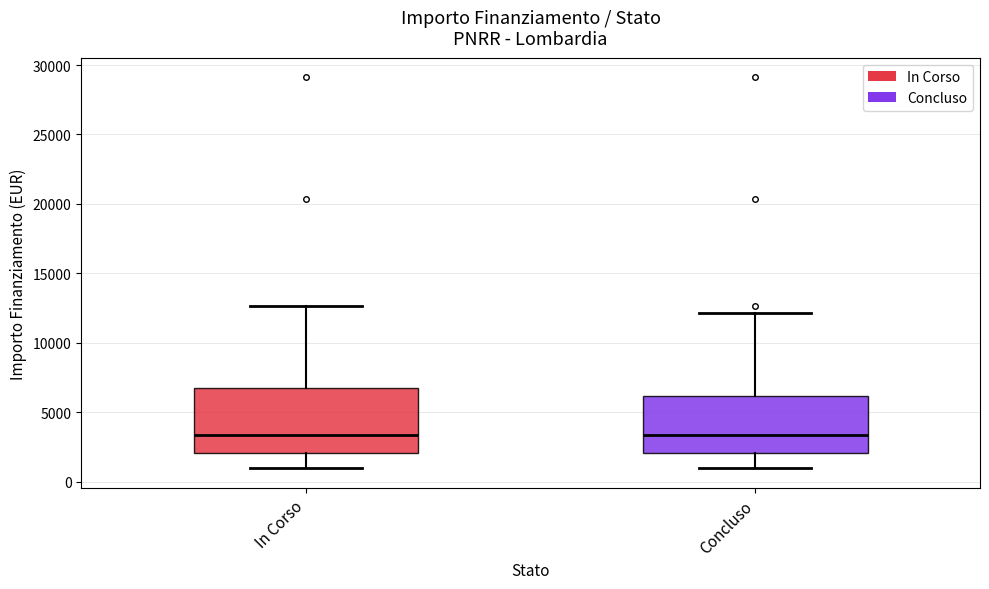

Reading left to right, read every box against the y-axis: the position of its median line, the range the box covers, and the ends of its whiskers. The values are not printed on the chart, so give them approximately, as read against the axis.

In Corso: median 3500, box 2000 to 7000, whiskers 1000 to 12500
Concluso: median 3500, box 2000 to 6000, whiskers 1000 to 12000